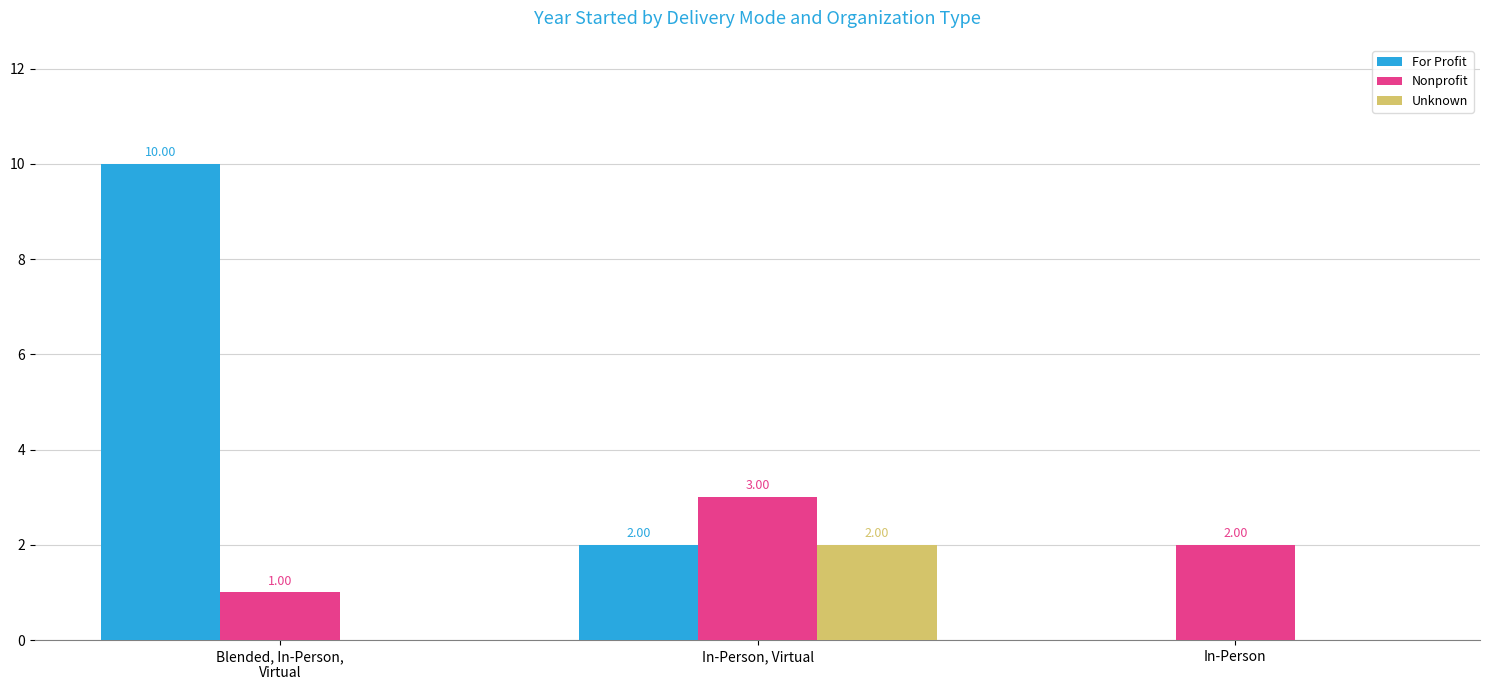

What is the total value across all series at Blended, In-Person,
Virtual?

11